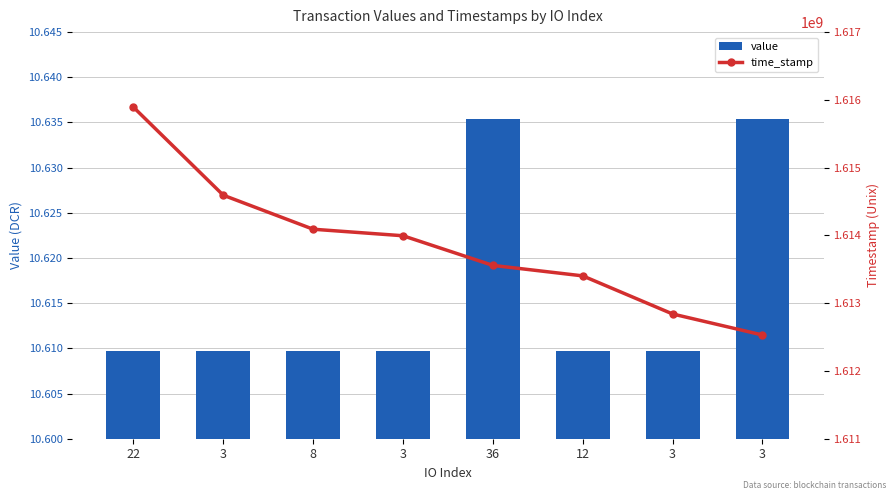

Reading left to right, list all the values displayed in this chart.

value: 10.6	10.6	10.6	10.6	10.6	10.6	10.6	10.6
time_stamp: 1615892940.0	1614593525.0	1614091402.0	1613995081.0	1613557668.0	1613402955.0	1612840771.0	1612530465.0